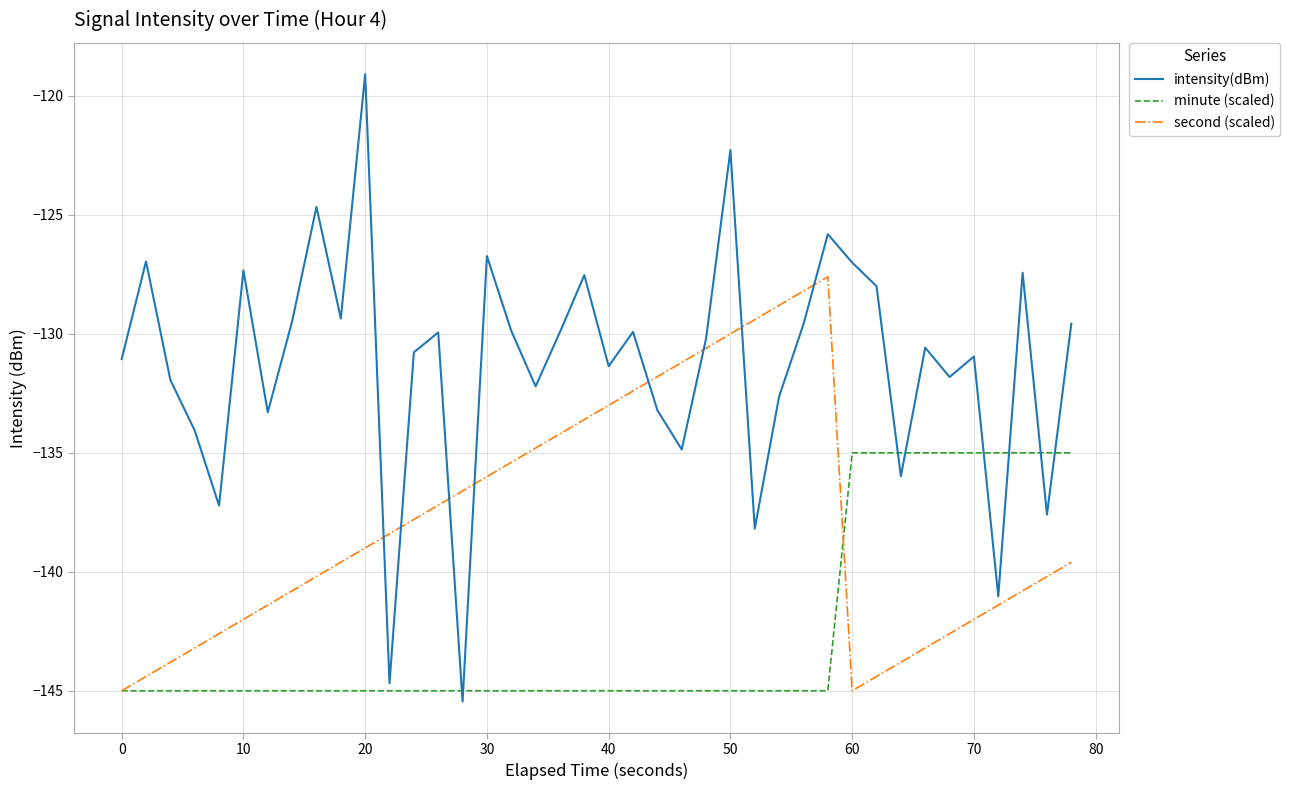

Rank the series by their maximum value, from lowest to highest.

minute (scaled), second (scaled), intensity(dBm)